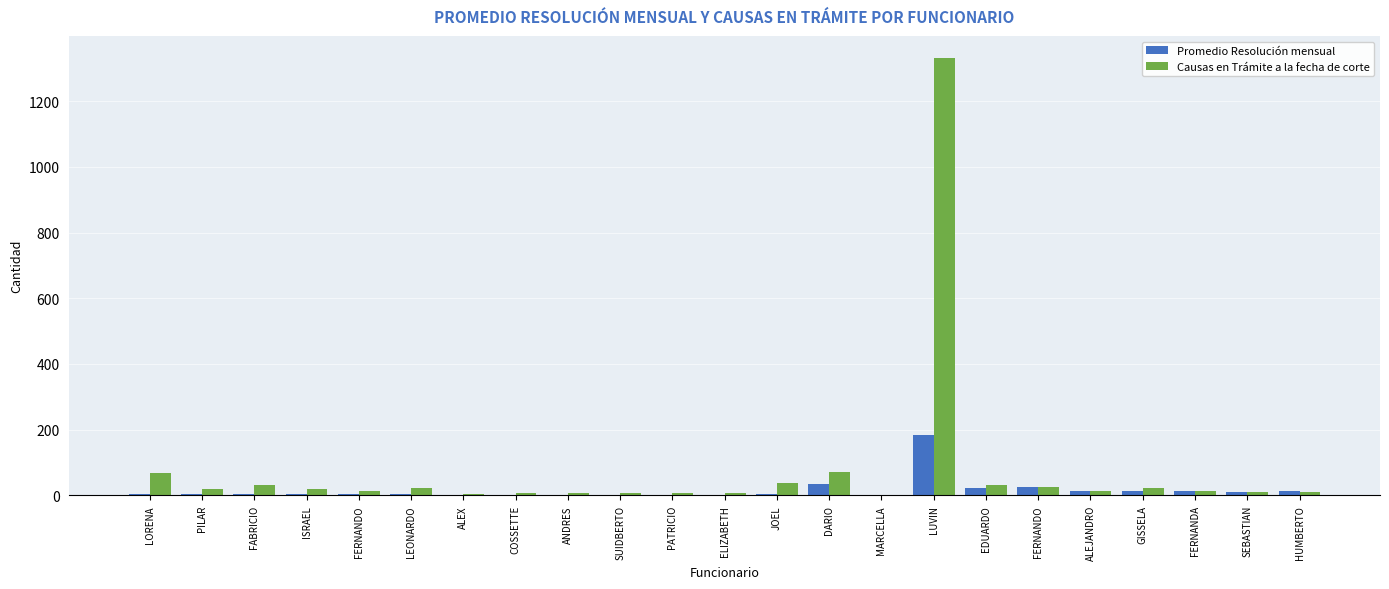

What is the difference between the Causas en Trámite a la fecha de corte values at ANDRES and ALEX?

3